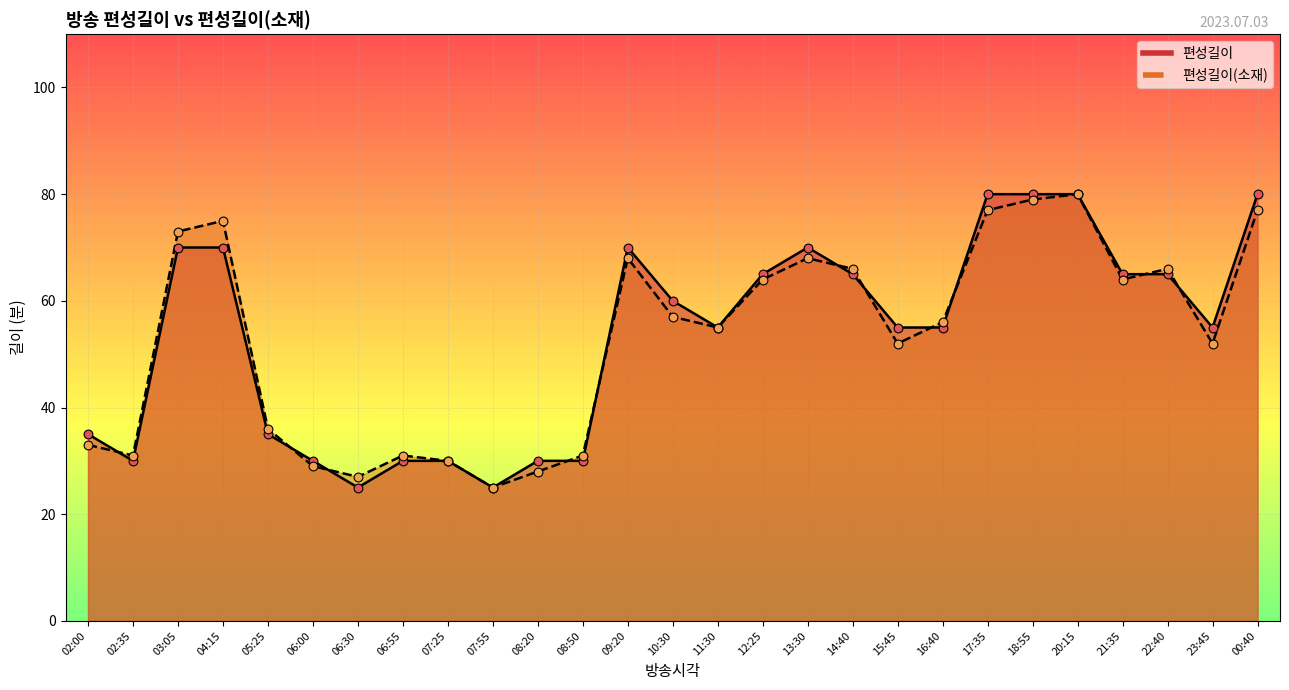

Which series has the largest total across all categories?

편성길이